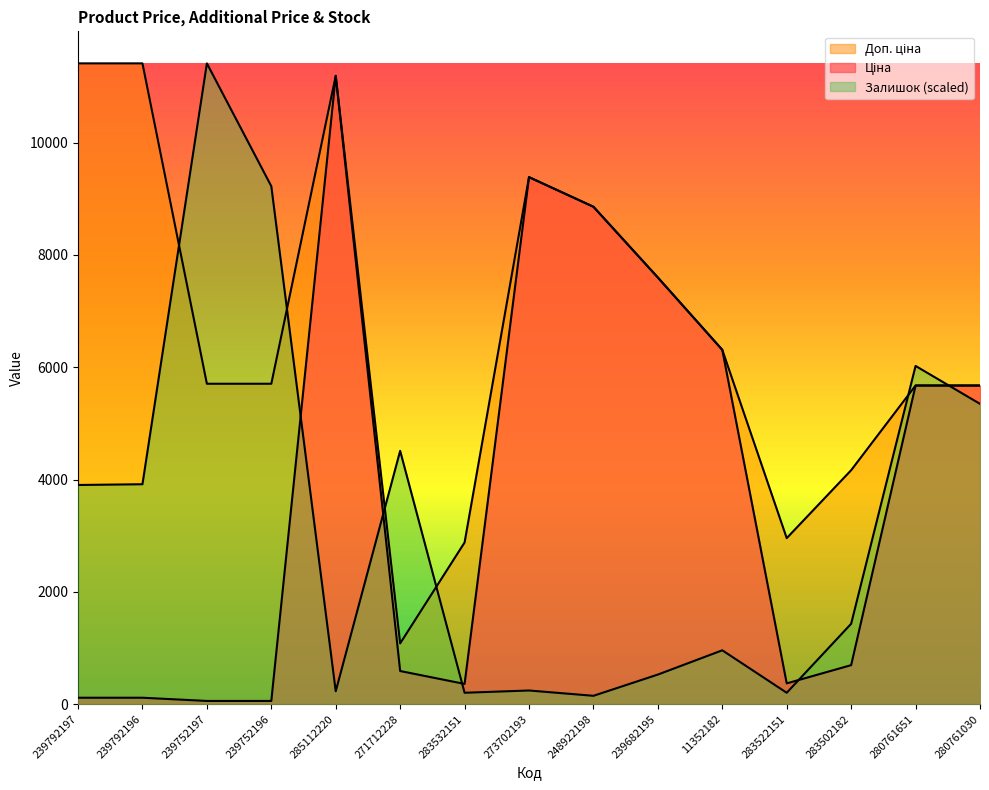

True or false: Ціна and Доп. ціна intersect in this chart.

False